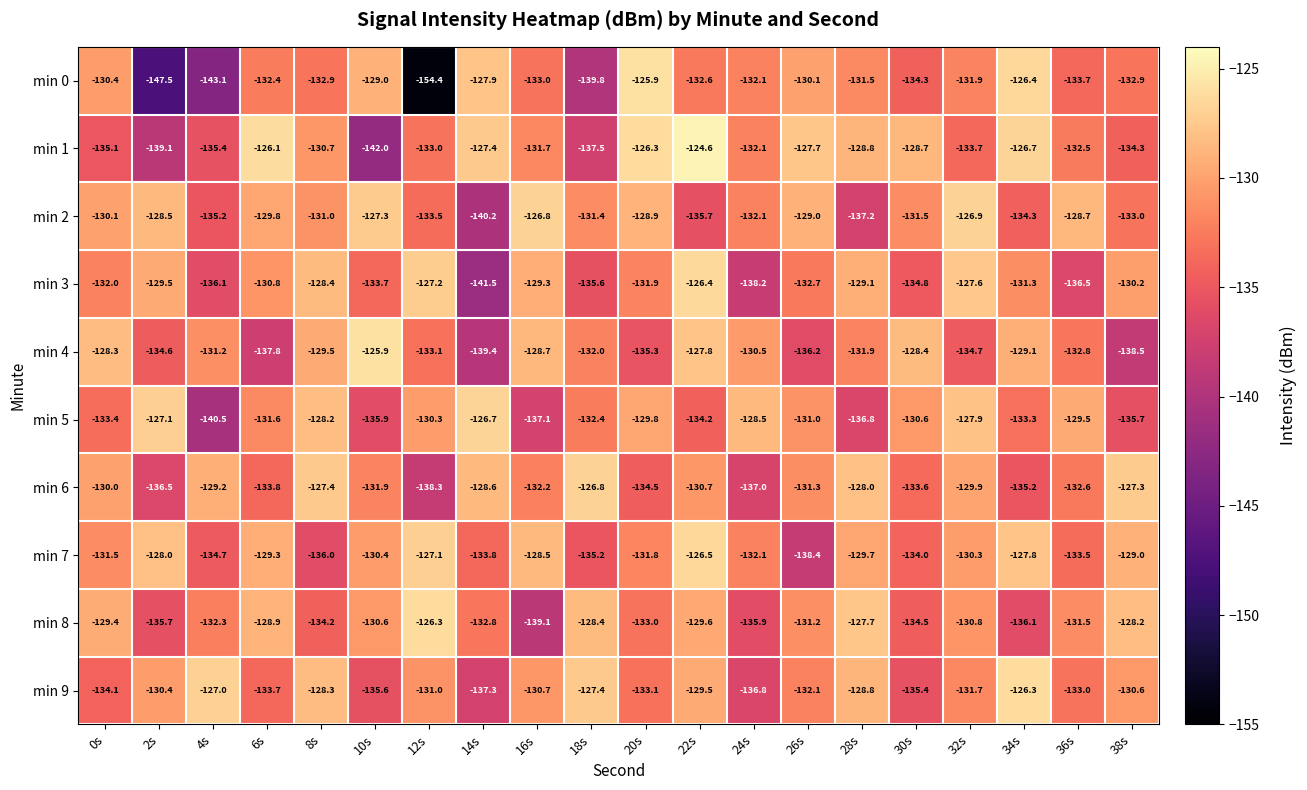

What is the total value across all series at 30s?

-1325.8